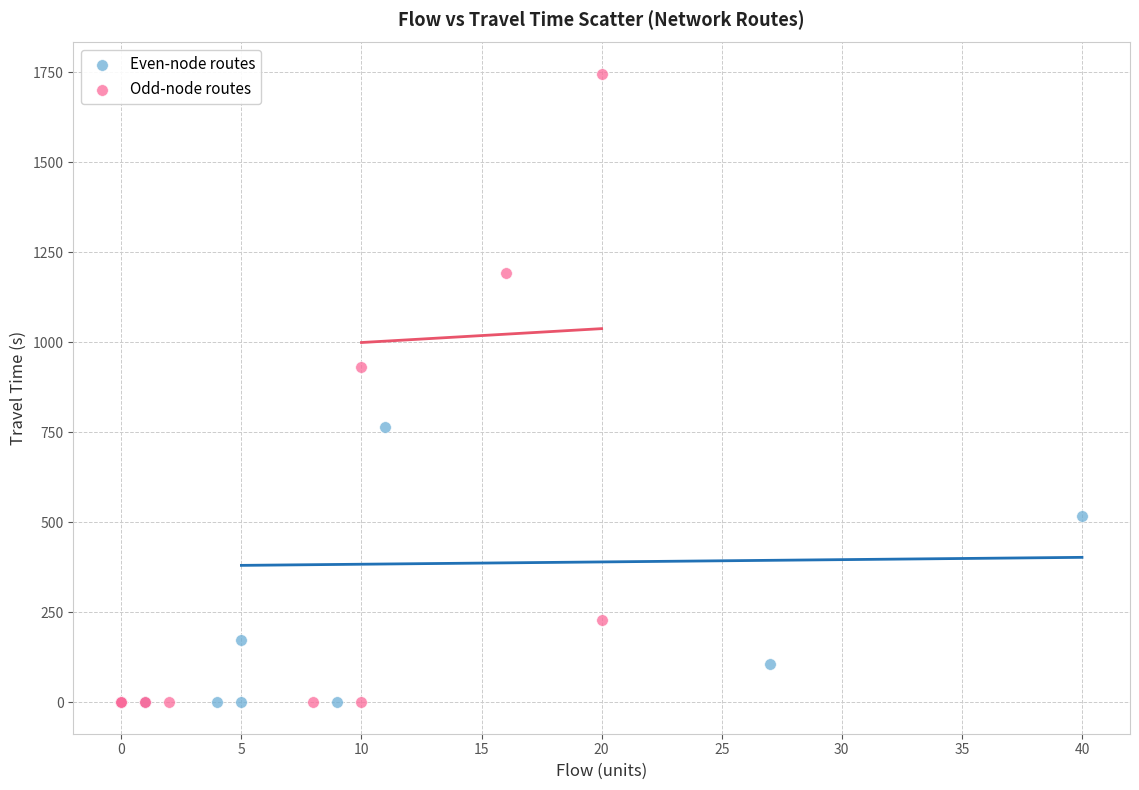

What are all the series names shown in the legend?

Even-node routes, Odd-node routes